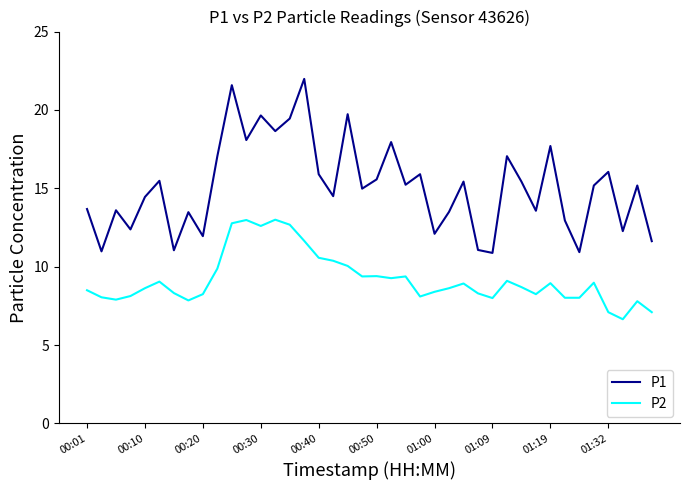

True or false: P2 has more than 2 interior local peaks.

True